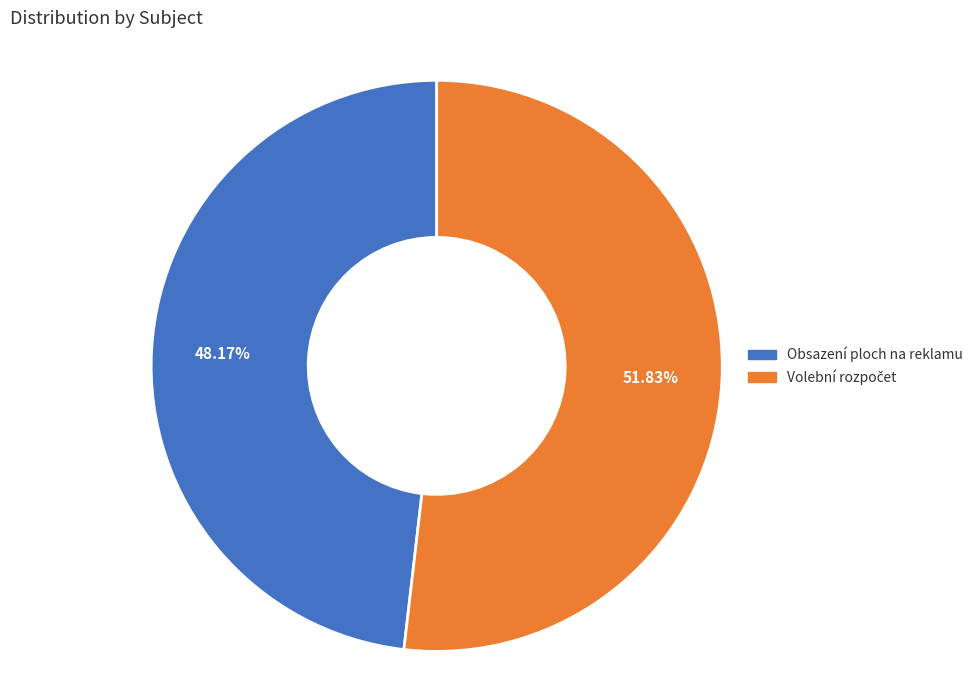

To the nearest percent, what is the difference between the largest and smallest slice percentages?

4%